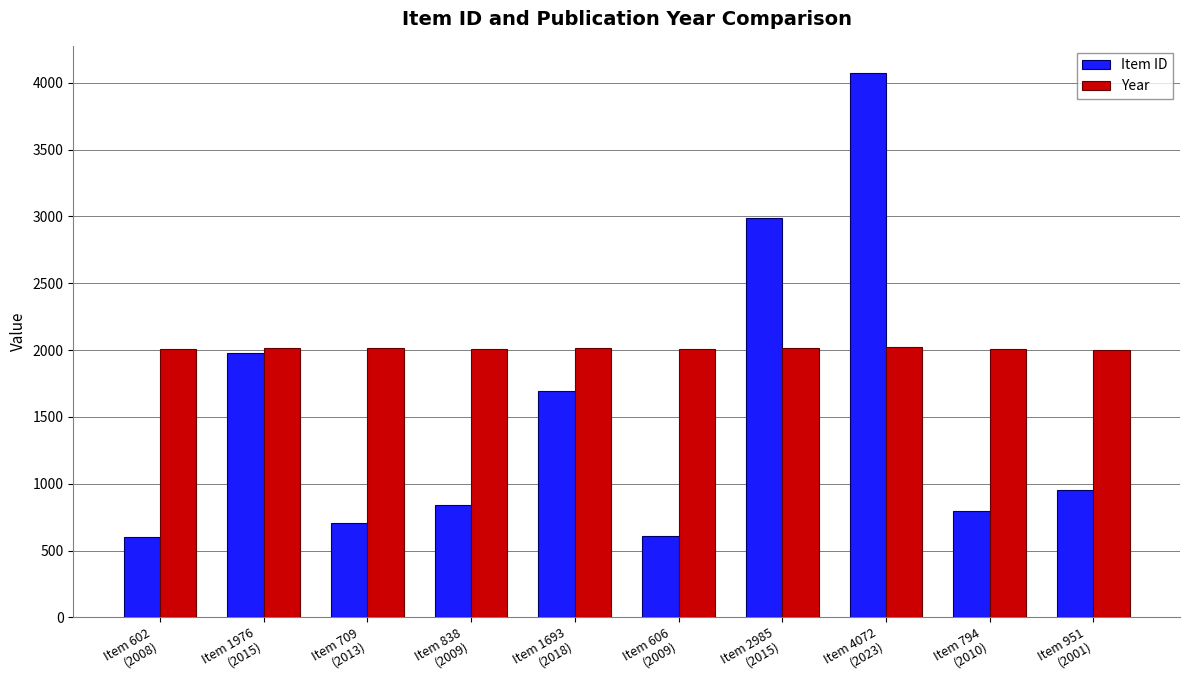

Rank the series at Item 794
(2010) from highest to lowest value.

Year, Item ID